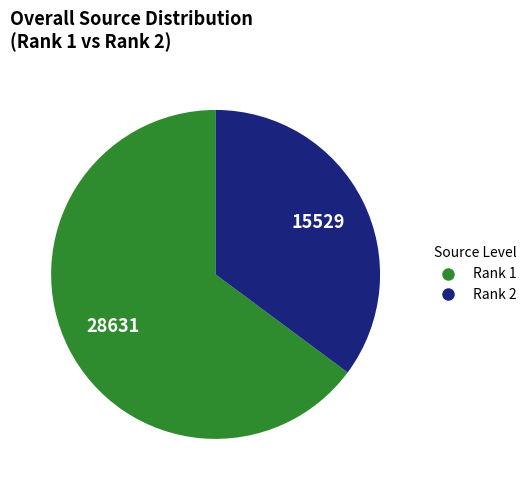

Is there any slice that represents more than half of the pie?

Yes